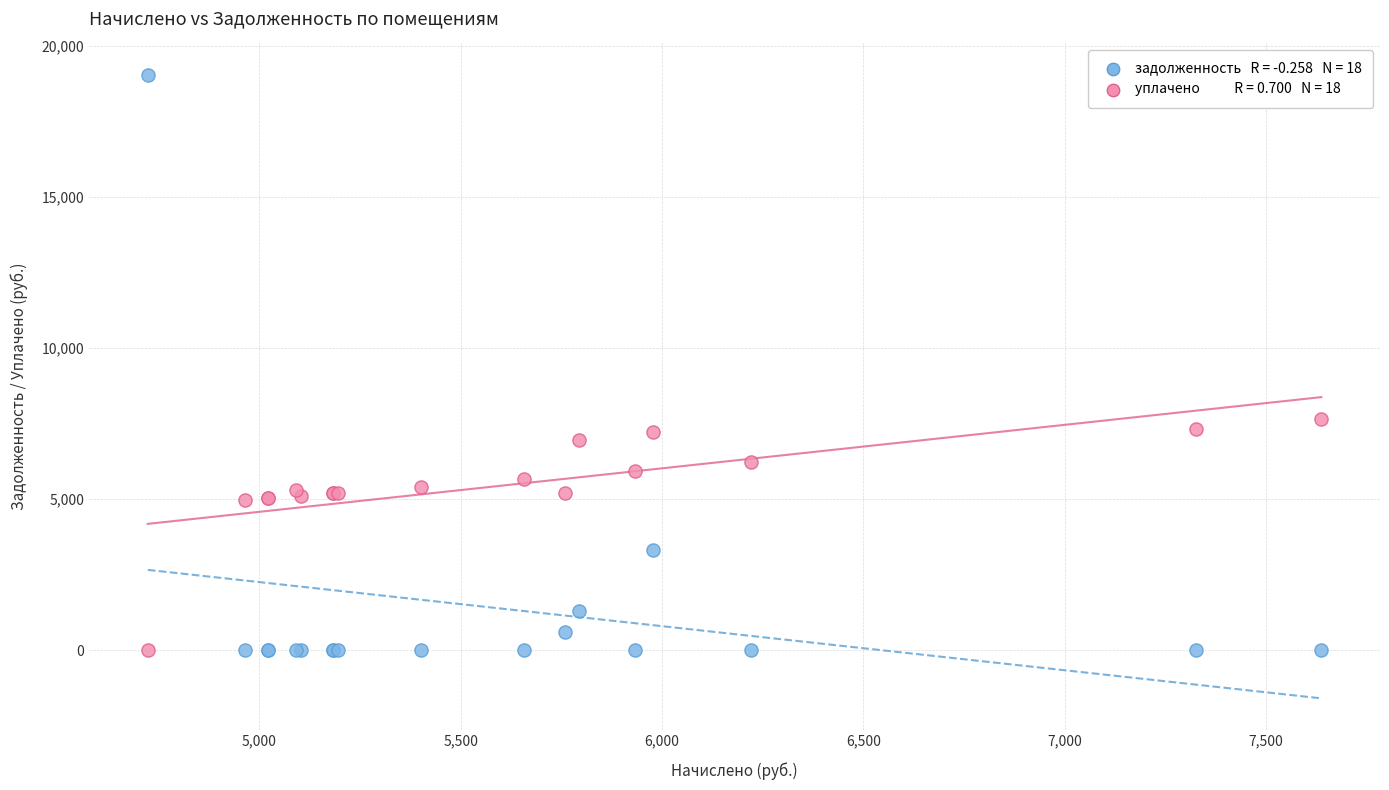

Across all series, what Y value is closest to 9518?

7637.8